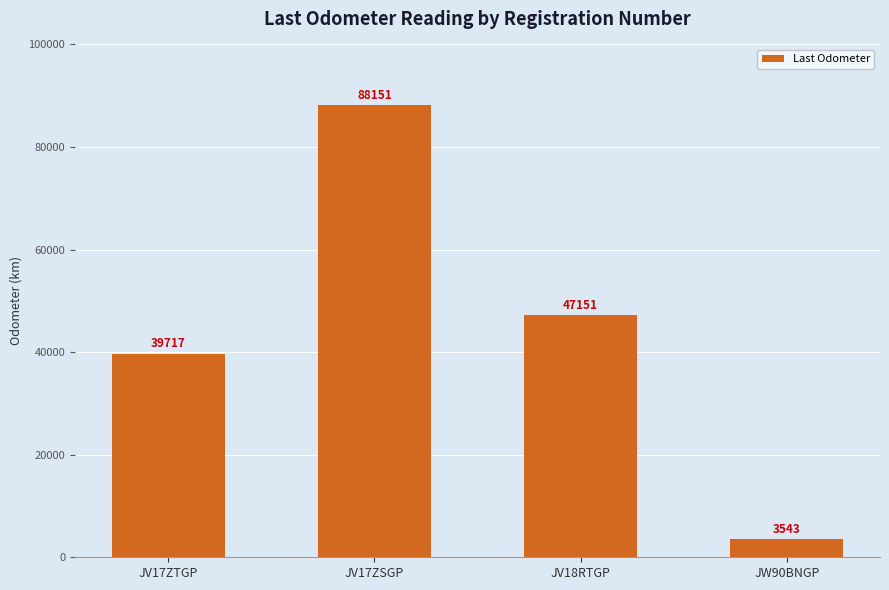

Which label corresponds to the largest value in the chart?

JV17ZSGP